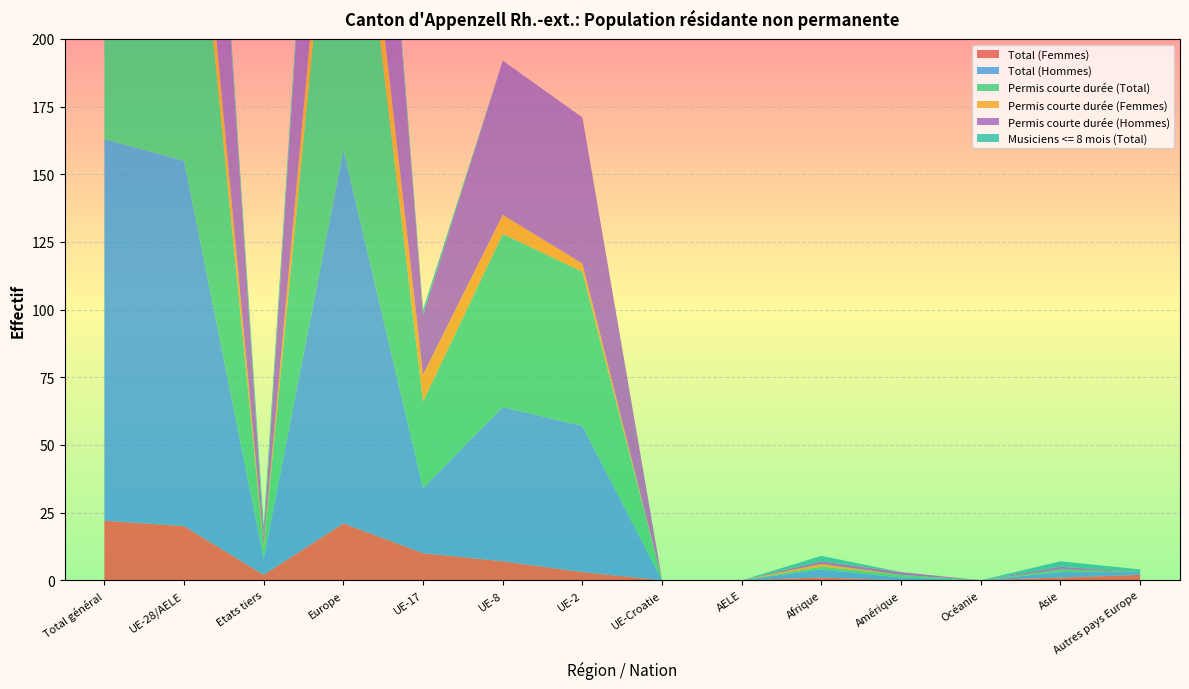

Reading right to left, extract all data points from this chart.

Total (Femmes): Autres pays Europe=2	Asie=1	Océanie=0	Amérique=0	Afrique=1	AELE=0	UE-Croatie=0	UE-2=3	UE-8=7	UE-17=10	Europe=21	Etats tiers=2	UE-28/AELE=20	Total général=22
Total (Hommes): Autres pays Europe=1	Asie=2	Océanie=0	Amérique=1	Afrique=3	AELE=0	UE-Croatie=0	UE-2=54	UE-8=57	UE-17=24	Europe=138	Etats tiers=6	UE-28/AELE=135	Total général=141
Permis courte durée (Total): Autres pays Europe=0	Asie=1	Océanie=0	Amérique=1	Afrique=1	AELE=0	UE-Croatie=0	UE-2=57	UE-8=64	UE-17=32	Europe=155	Etats tiers=4	UE-28/AELE=153	Total général=157
Permis courte durée (Femmes): Autres pays Europe=0	Asie=0	Océanie=0	Amérique=0	Afrique=1	AELE=0	UE-Croatie=0	UE-2=3	UE-8=7	UE-17=10	Europe=21	Etats tiers=1	UE-28/AELE=20	Total général=21
Permis courte durée (Hommes): Autres pays Europe=0	Asie=1	Océanie=0	Amérique=1	Afrique=1	AELE=0	UE-Croatie=0	UE-2=54	UE-8=57	UE-17=22	Europe=134	Etats tiers=3	UE-28/AELE=133	Total général=136
Musiciens <= 8 mois (Total): Autres pays Europe=1	Asie=2	Océanie=0	Amérique=0	Afrique=2	AELE=0	UE-Croatie=0	UE-2=0	UE-8=0	UE-17=2	Europe=4	Etats tiers=4	UE-28/AELE=2	Total général=6